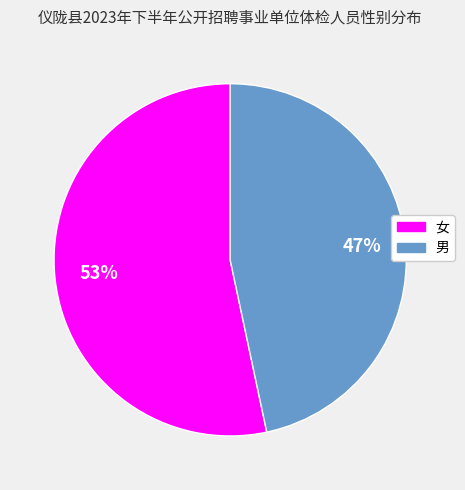

To the nearest percent, what is the combined percentage of 女 and 男?

100%